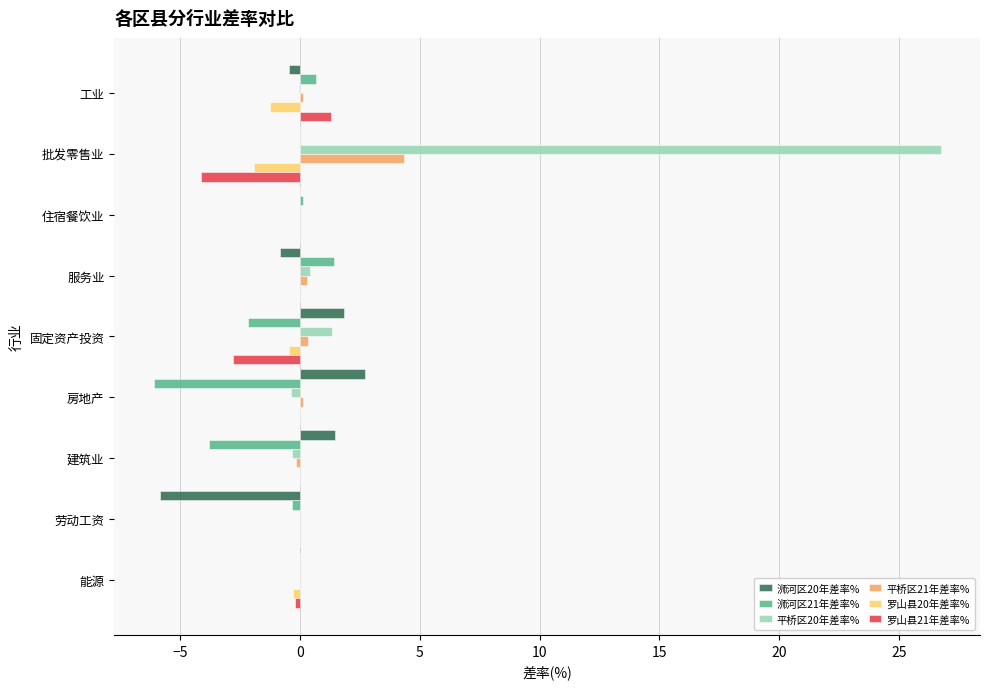

The 罗山县20年差率% series shows -1.3 at 建筑业. True or false?

False